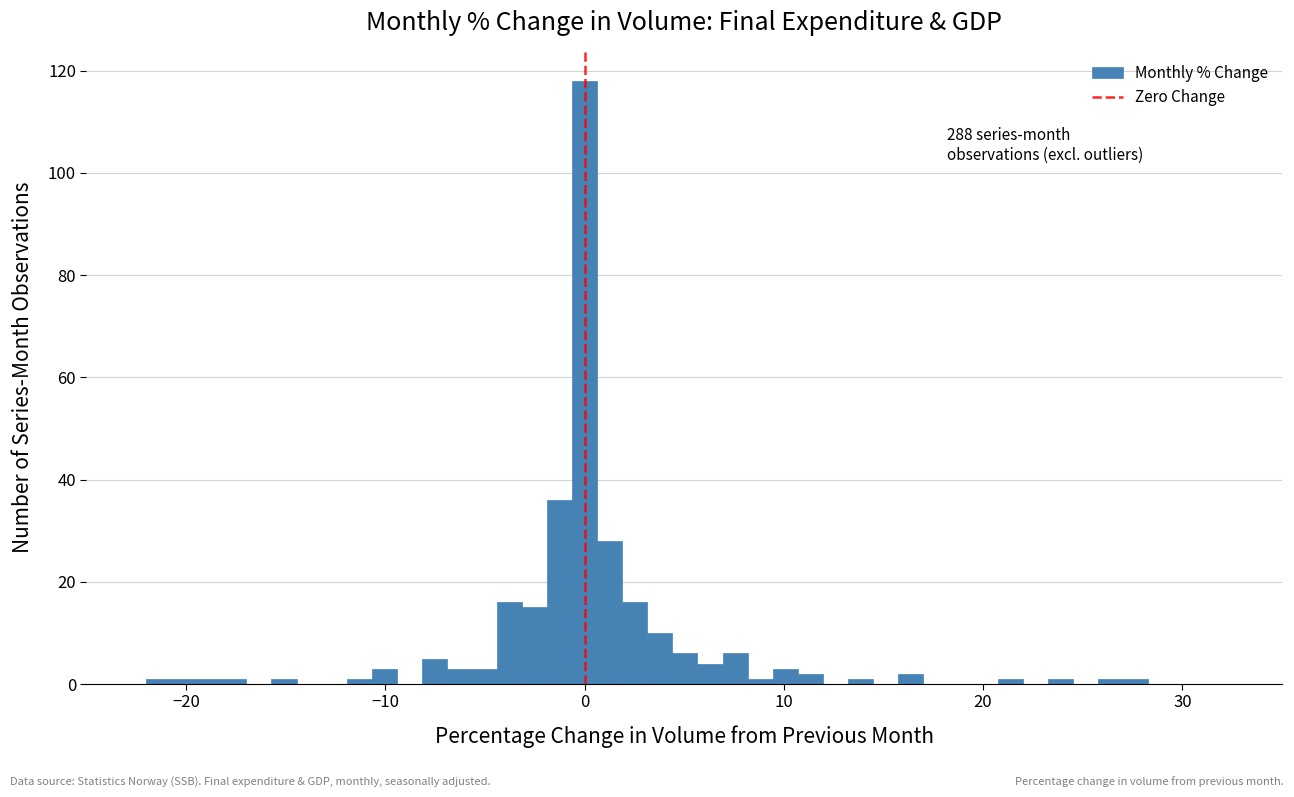

Read against the x-axis, roughly where is the centre of the tallest bar?

0